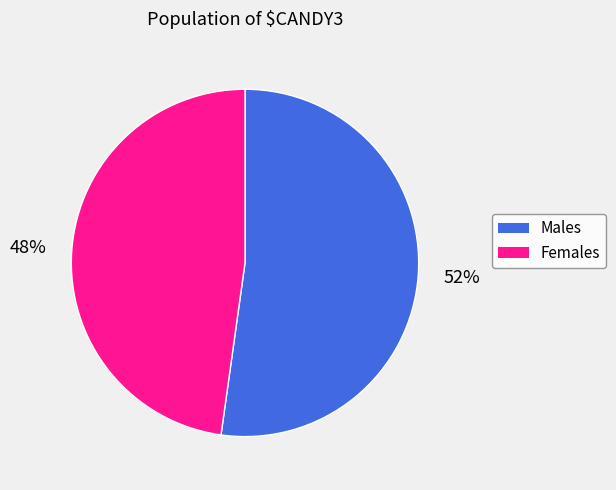

Is there a majority slice in this chart?

Yes